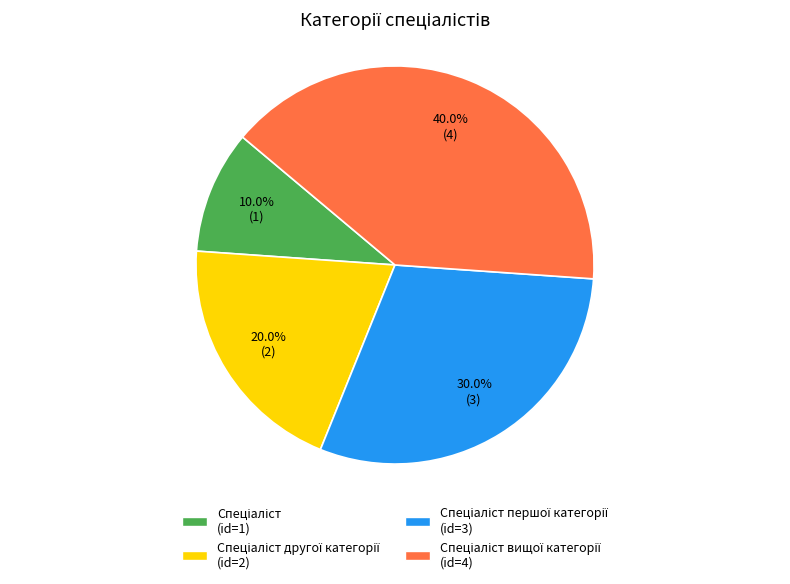

Is there any slice that represents more than half of the pie?

No